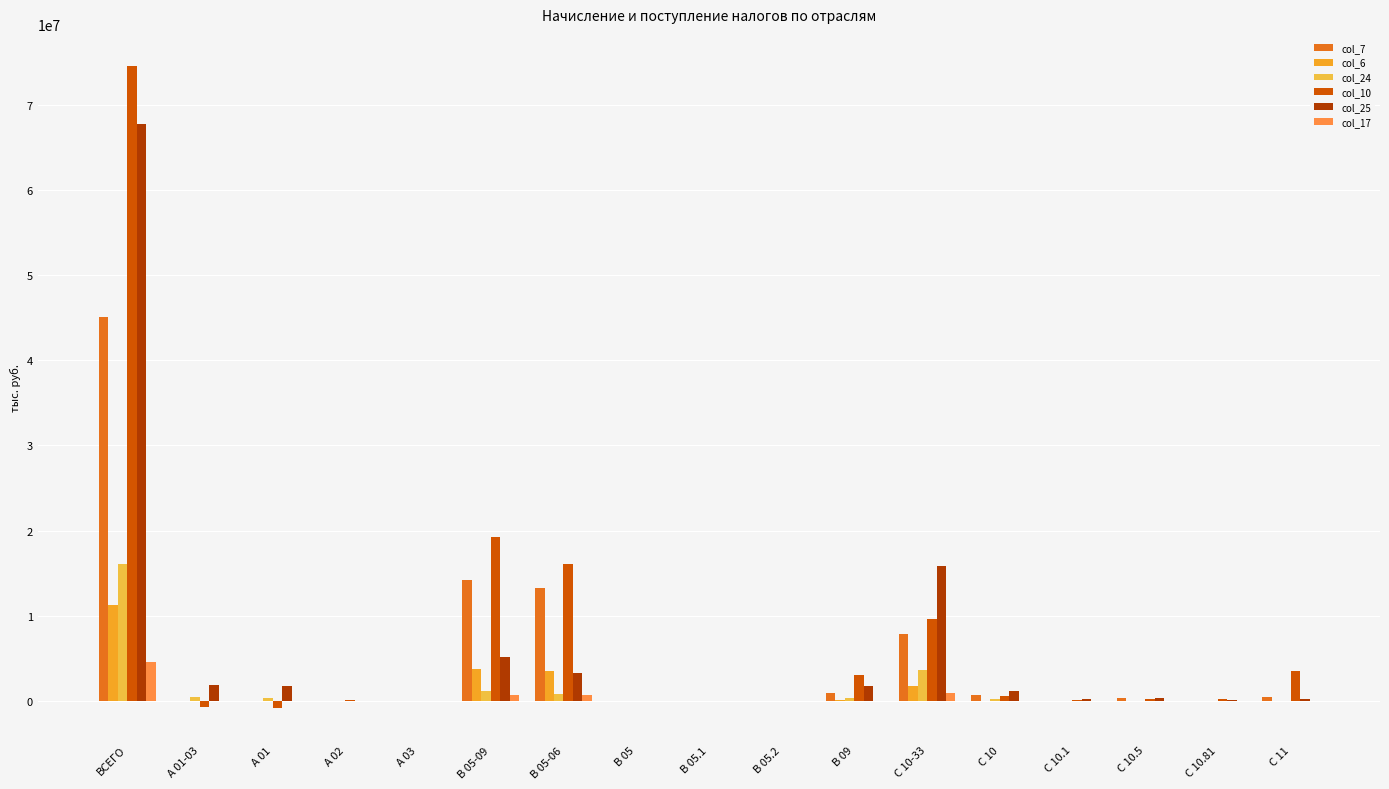

What is the label of the 2nd bar from the left?

А 01-03